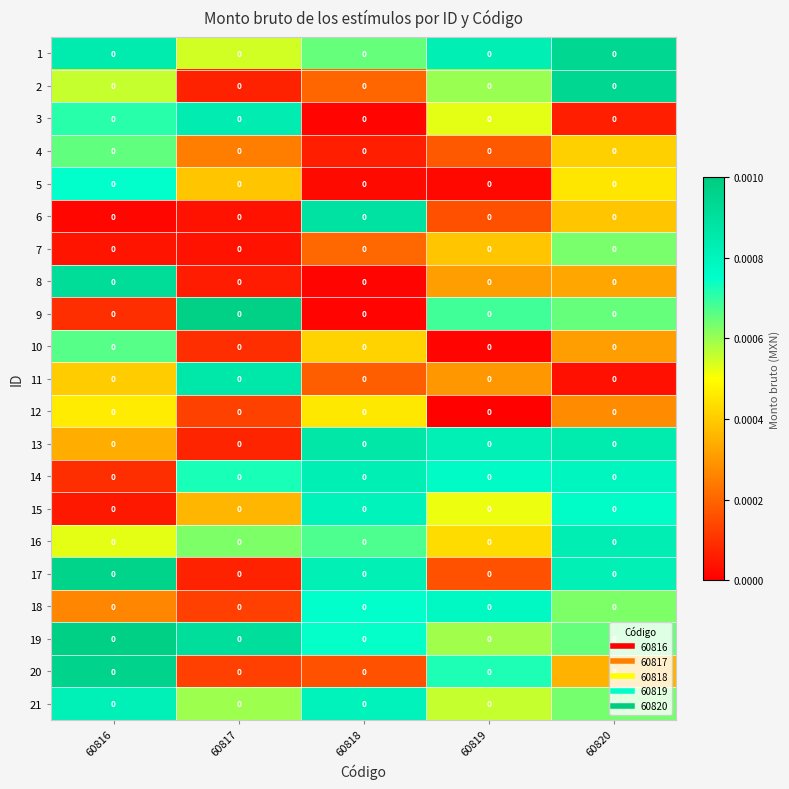

At 60817, list the series in order from largest to smallest.

row_8, row_18, row_10, row_2, row_13, row_15, row_20, row_0, row_4, row_14, row_3, row_11, row_19, row_17, row_9, row_12, row_16, row_1, row_7, row_5, row_6